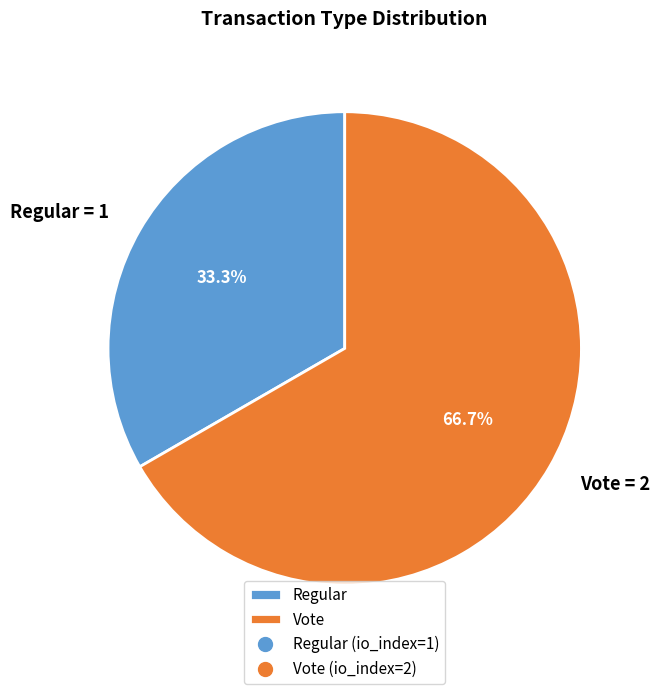

Count the number of slices in the pie.

2